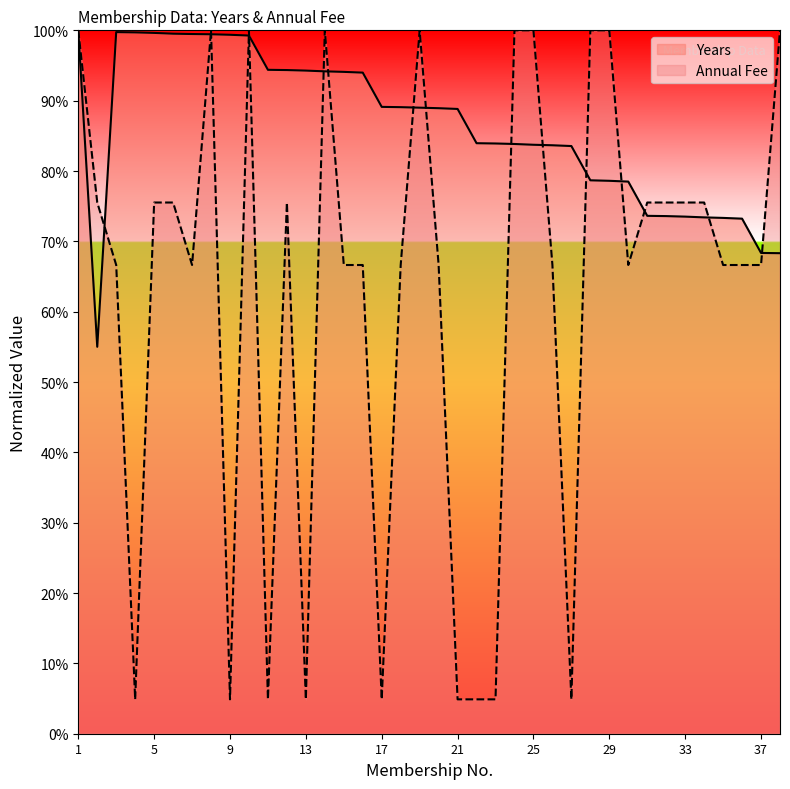

At how many categories does at least one series exceed 0?

38